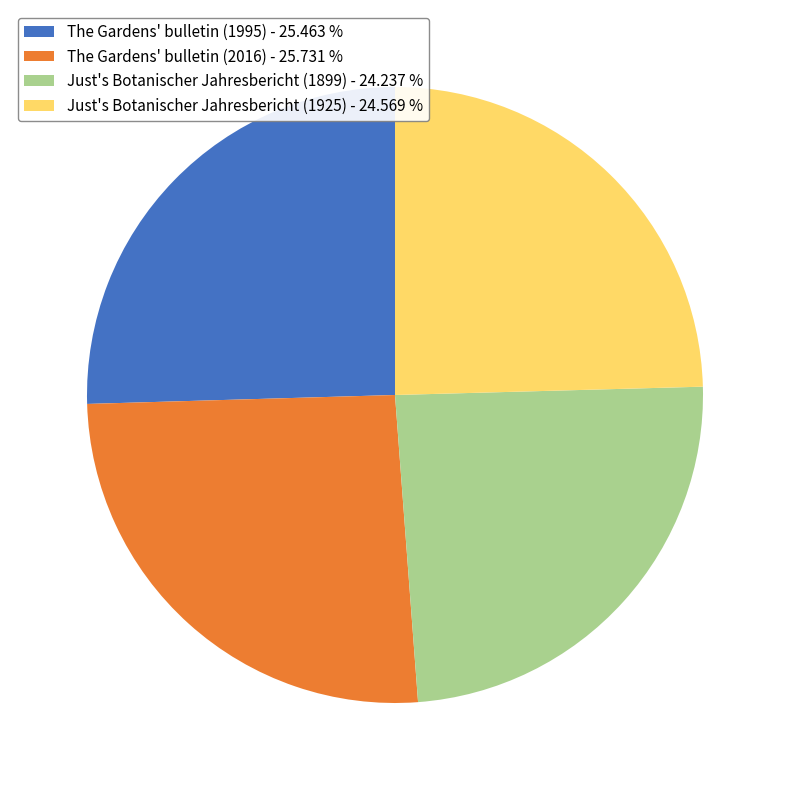

How many slices are in this pie chart?

4